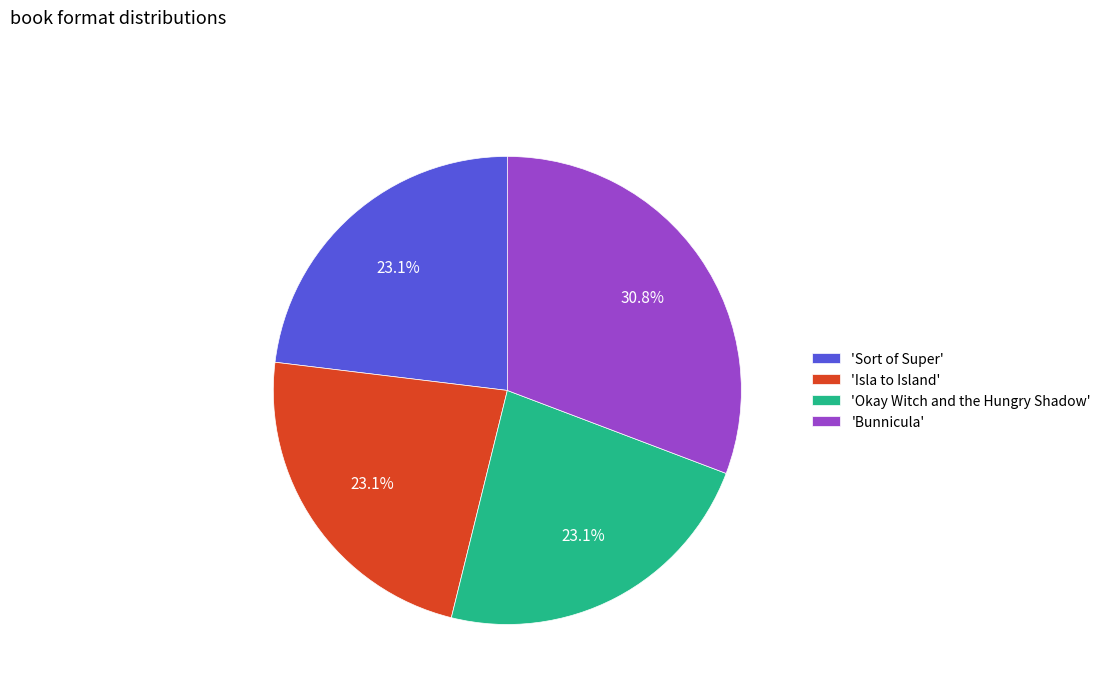

What percentage do 'Sort of Super' and 'Isla to Island' together represent?

46.2%